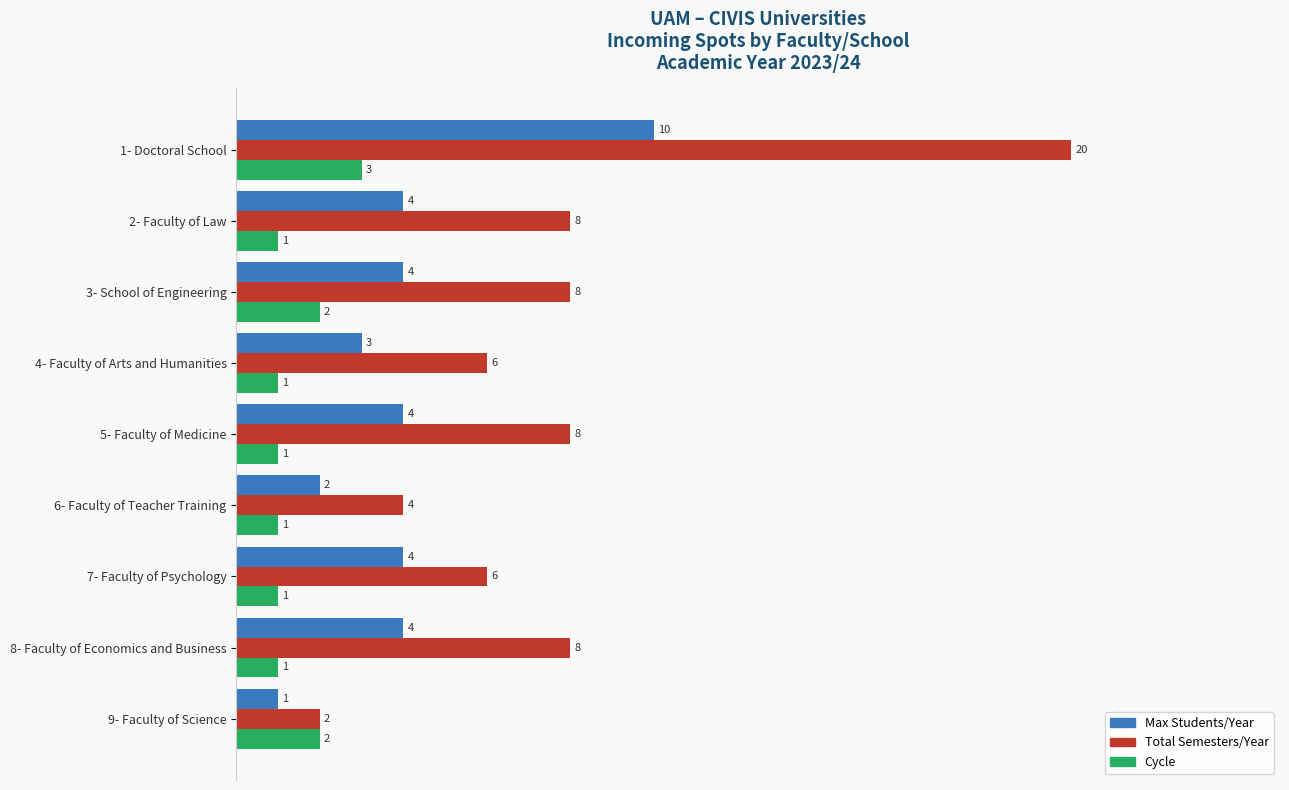

What is the total value across all series at 1- Doctoral School?

33